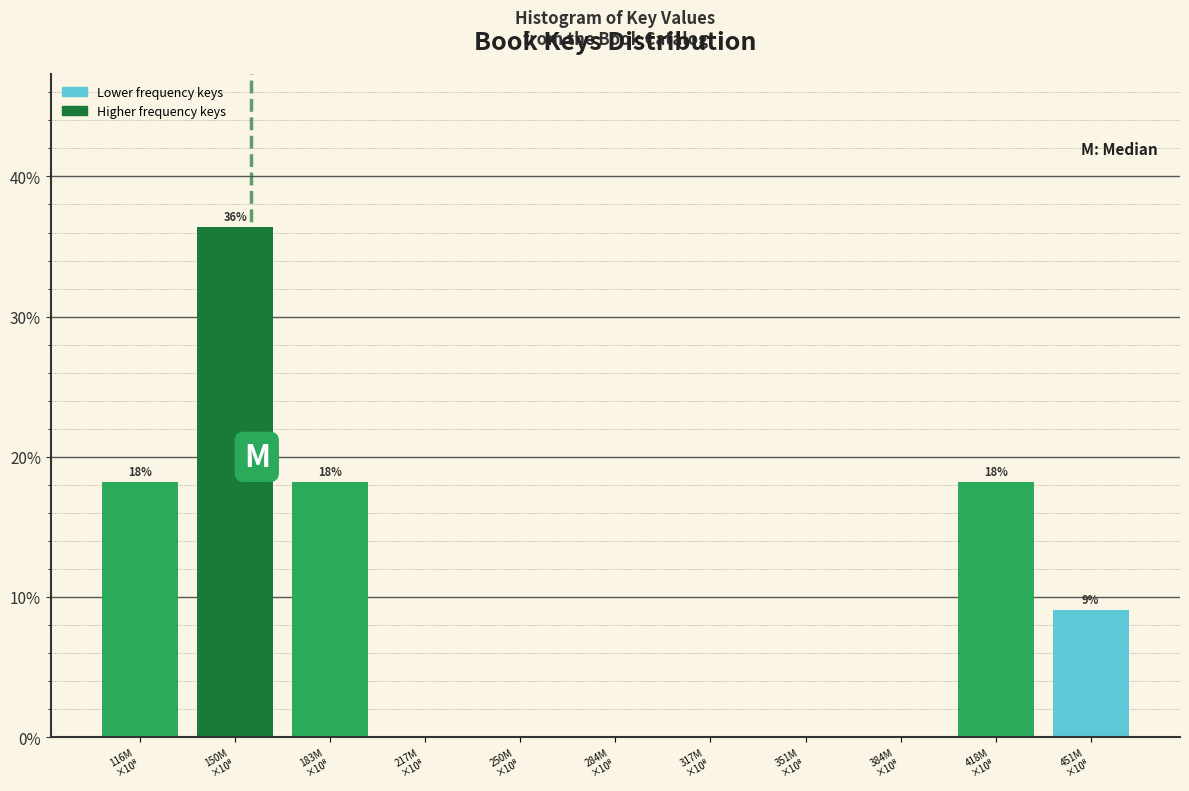

What is the maximum value shown in the chart?

36.4